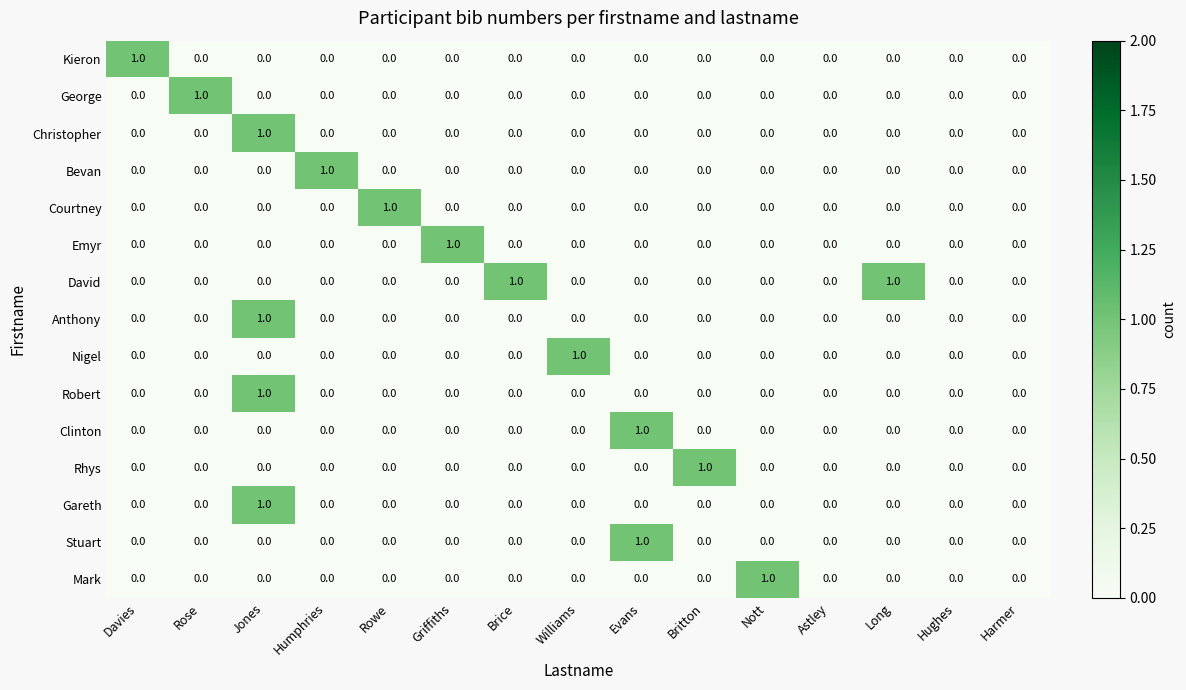

True or false: Bevan has a value of 0 at Hughes.

True